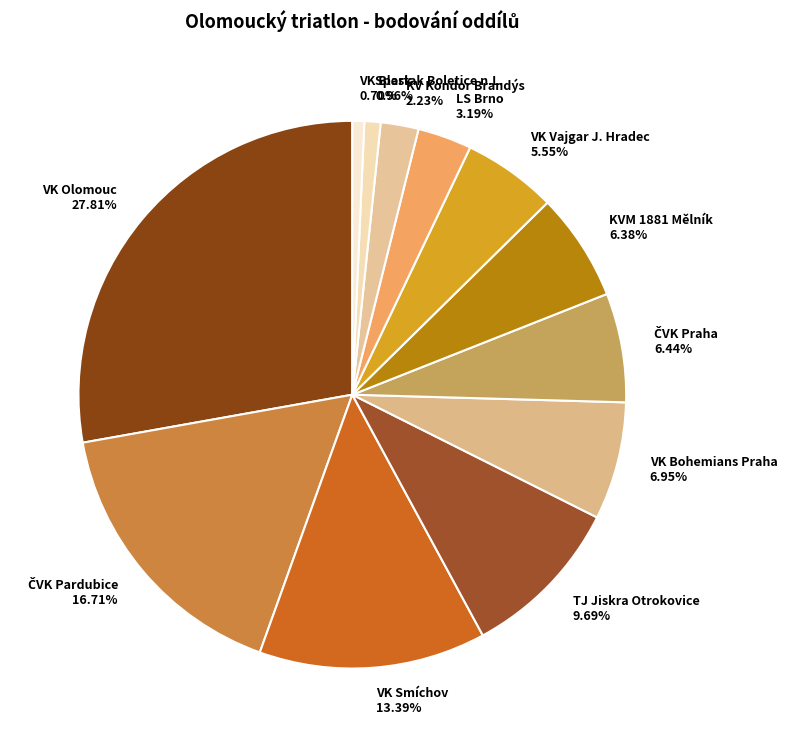

Which slice is the largest?

VK Olomouc